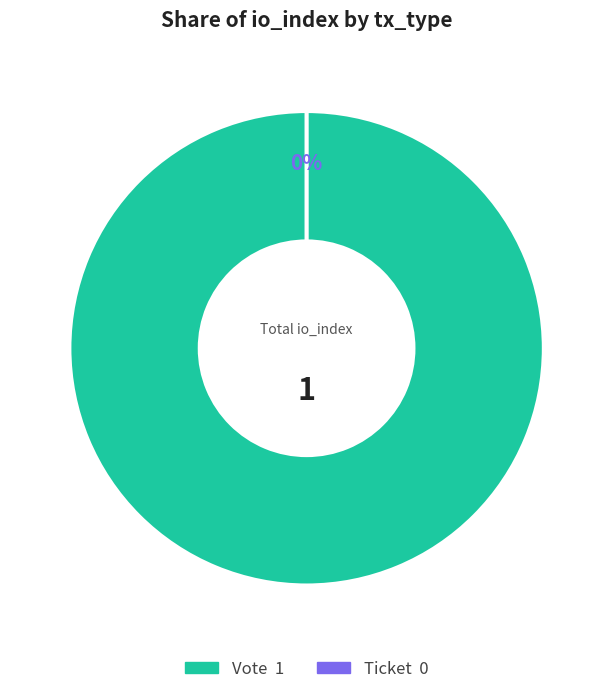

To the nearest percent, what is the combined percentage of Vote (io_index=1) and Ticket (io_index=0)?

100%